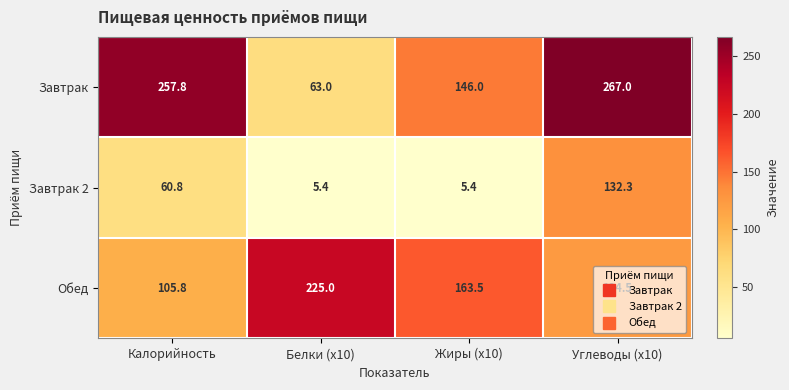

What is the sum of the Завтрак 2 values at Жиры (x10) and Углеводы (x10)?

137.7